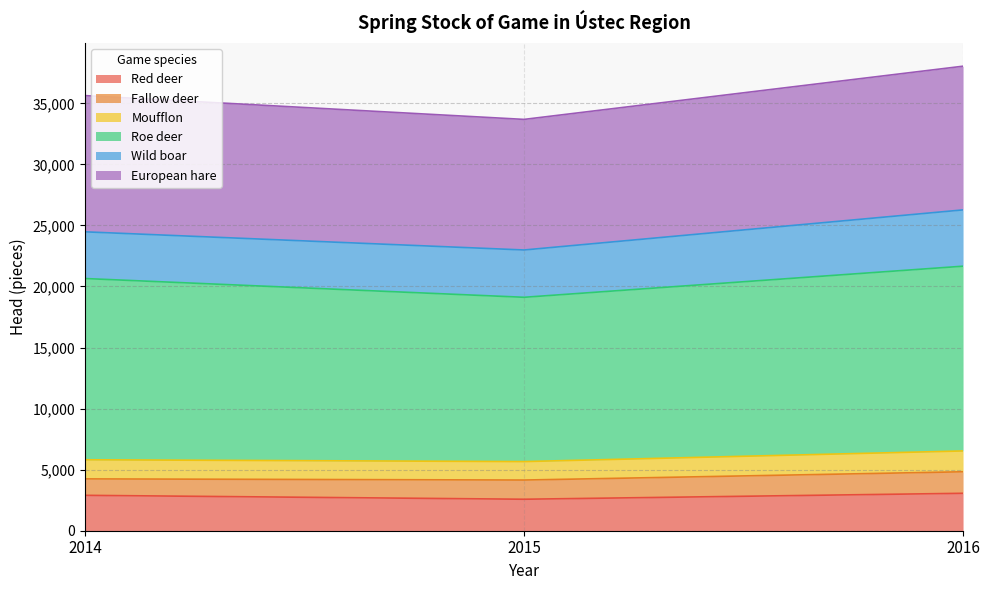

What is the highest value of the Red deer series?

3065